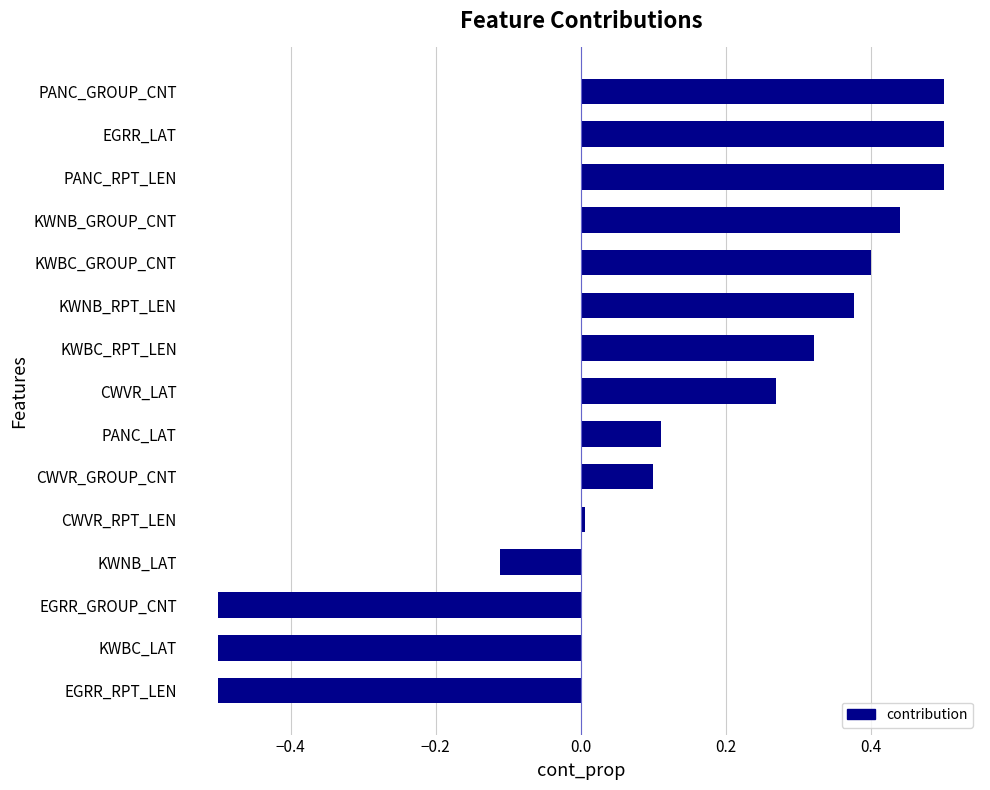

What value does the data have at PANC_RPT_LEN?

0.5